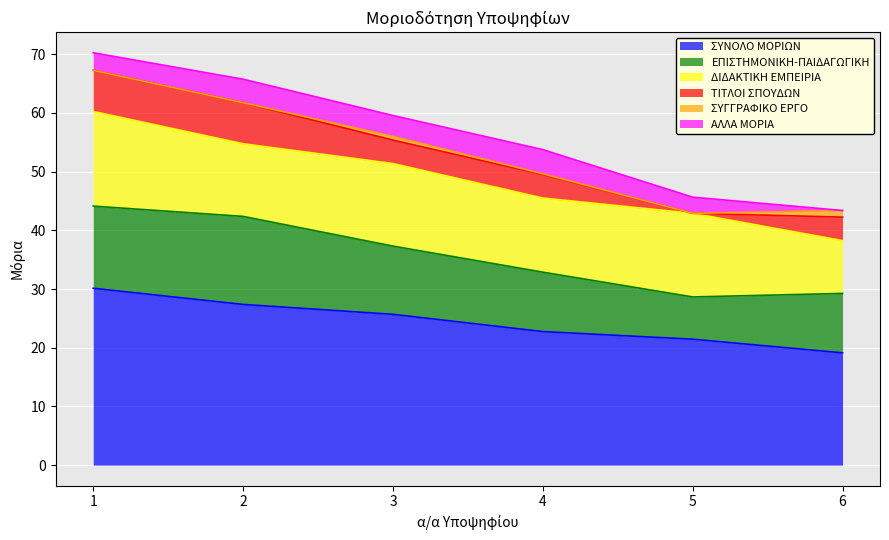

What is the total value across all series at 3?

59.6